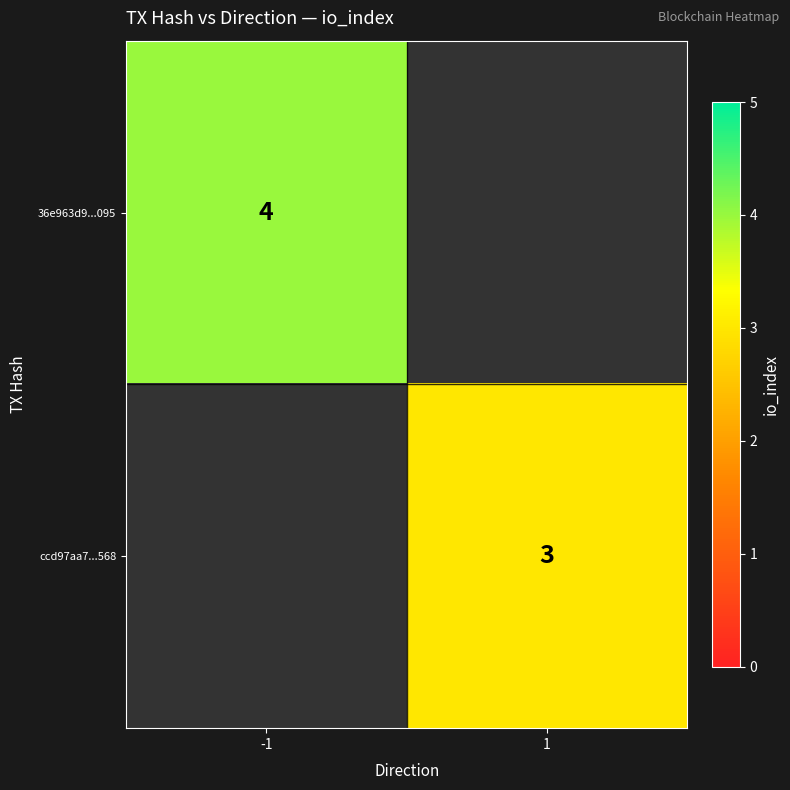

True or false: 36e963d9...095 has a value of 4 at -1.

True